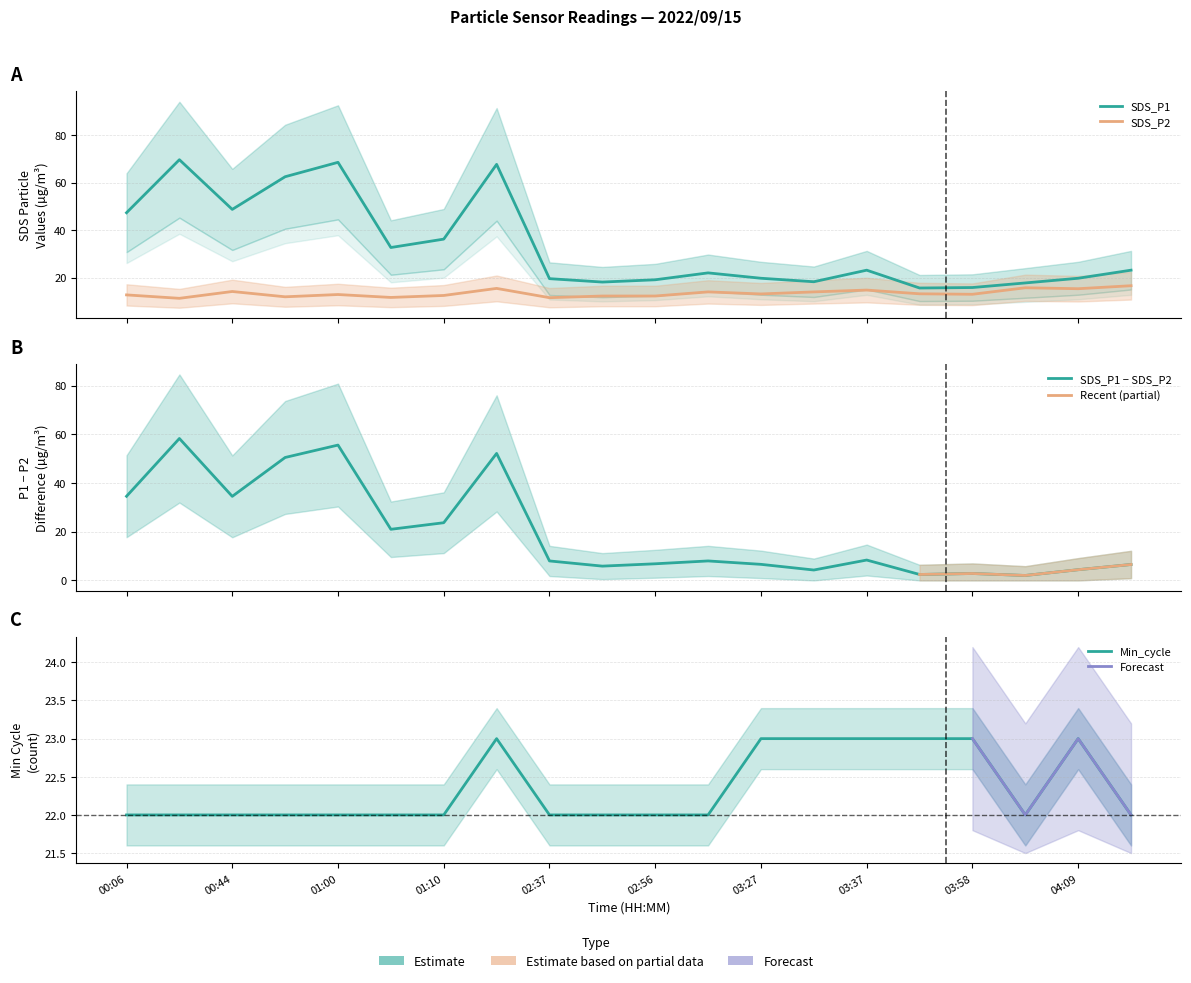

The SDS_P1 series shows 32.7 at 01:03. True or false?

True